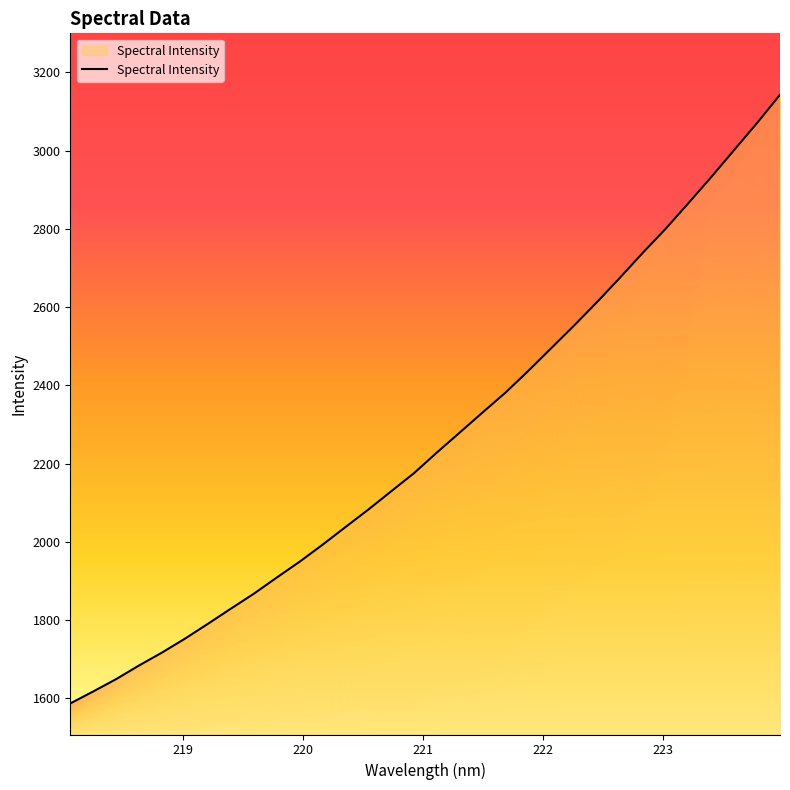

Reading left to right, what are all the values shown in this chart?

218.0596=1586.6	218.2508=1617.3	218.442=1648.8	218.6332=1683.7	218.8244=1716.7	219.0156=1752.1	219.2067=1790.1	219.3979=1828.7	219.589=1866.8	219.7801=1908.1	219.9712=1948.7	220.1623=1992.1	220.3533=2037.2	220.5444=2082.0	220.7354=2128.8	220.9264=2175.3	221.1174=2228.1	221.3083=2279.2	221.4993=2330.7	221.6902=2381.4	221.8812=2437.1	222.0721=2495.0	222.263=2553.0	222.4538=2612.8	222.6447=2675.0	222.8355=2738.7	223.0264=2800.2	223.2172=2866.1	223.408=2932.8	223.5987=3001.9	223.7895=3070.9	223.9802=3142.9